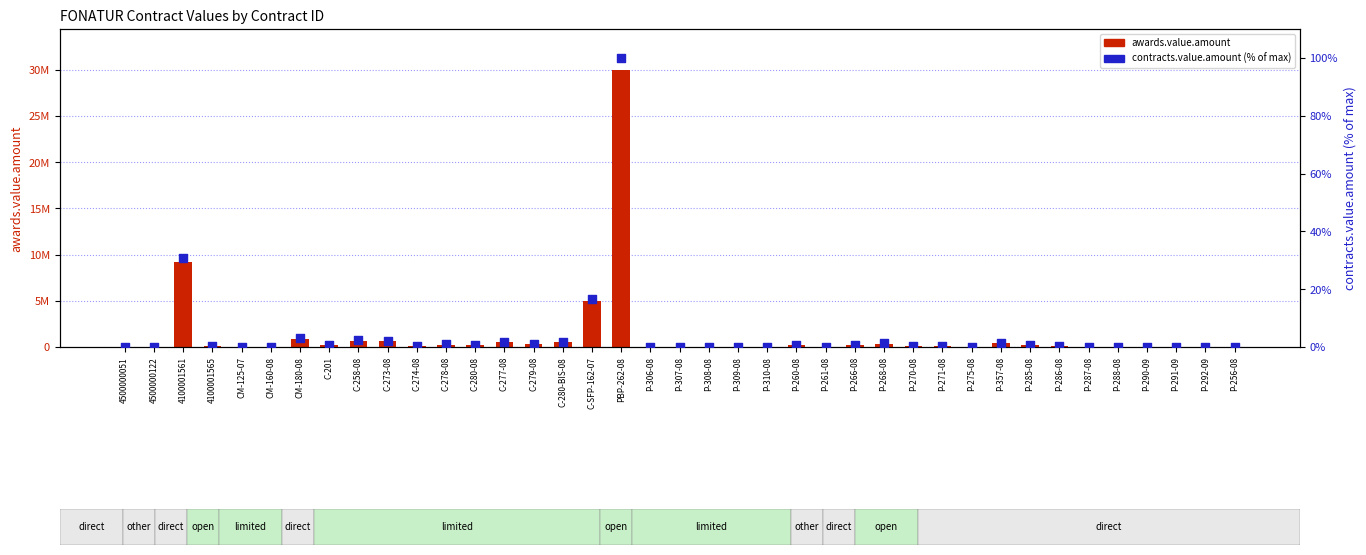

Which series reaches the minimum Y coordinate?

contracts.value.amount